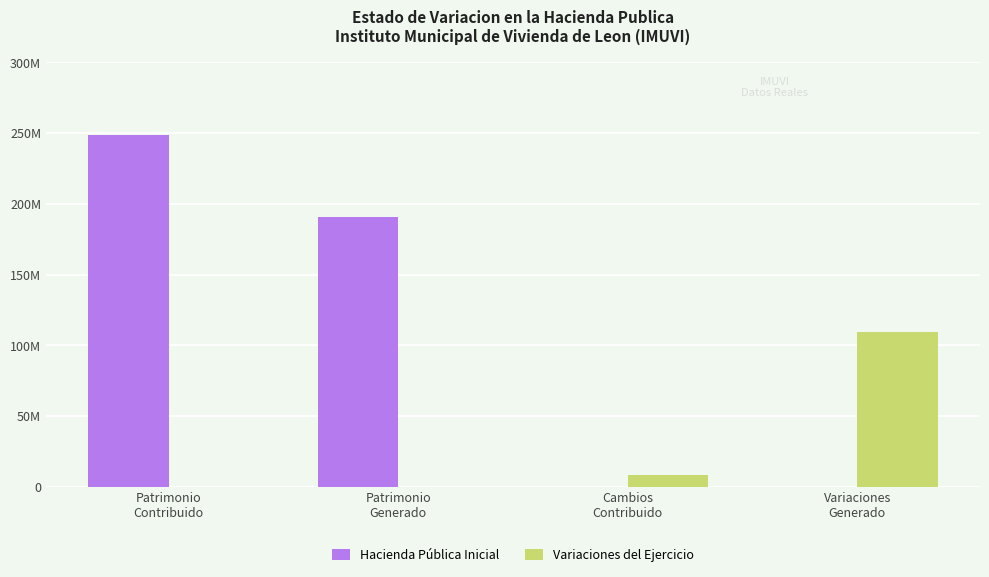

What are all the series names shown in the legend?

Hacienda Pública Inicial, Variaciones del Ejercicio